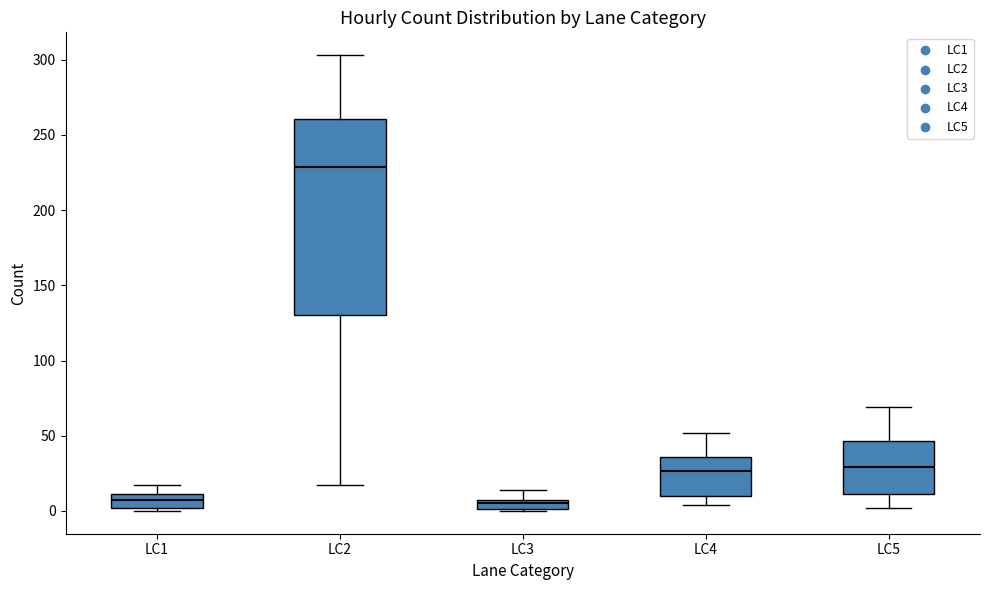

Where is the lower edge of the box for LC4 on the y-axis? The values are not printed on the chart, so give them approximately, as read against the axis.

10